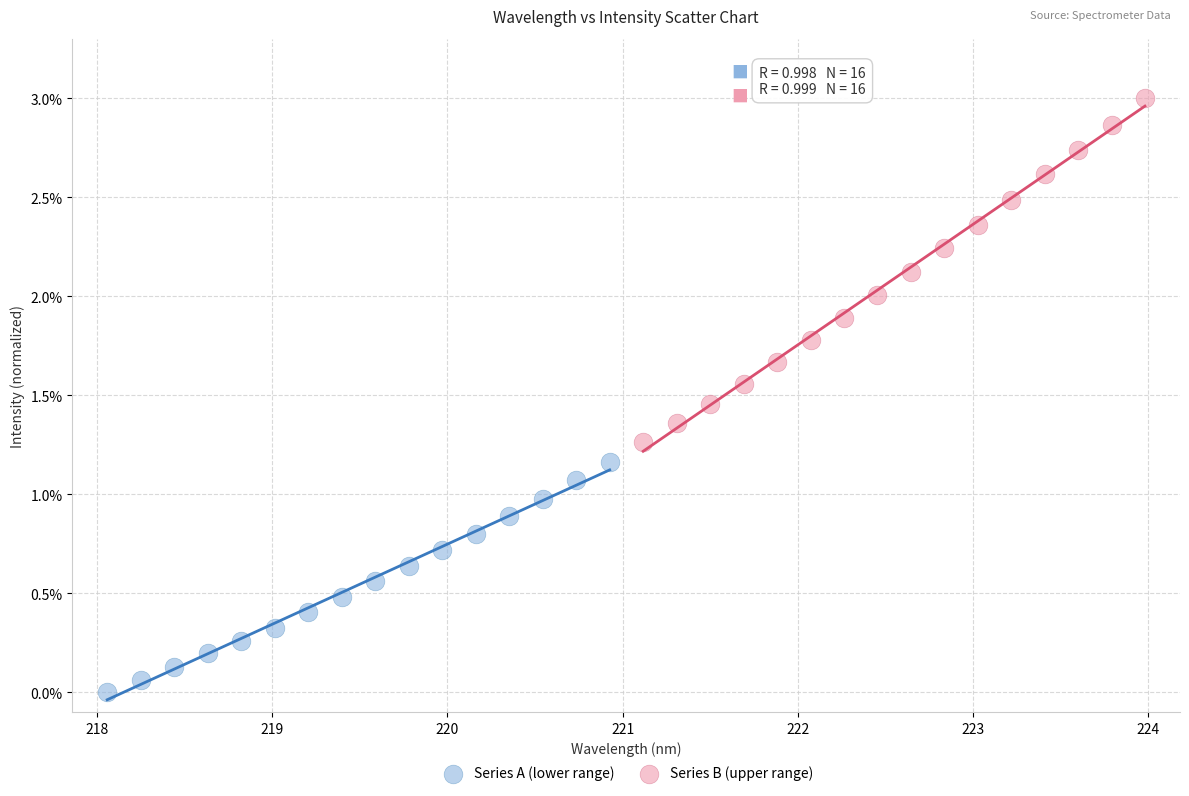

Which series has the largest Y range (max minus min)?

Series B (upper range)